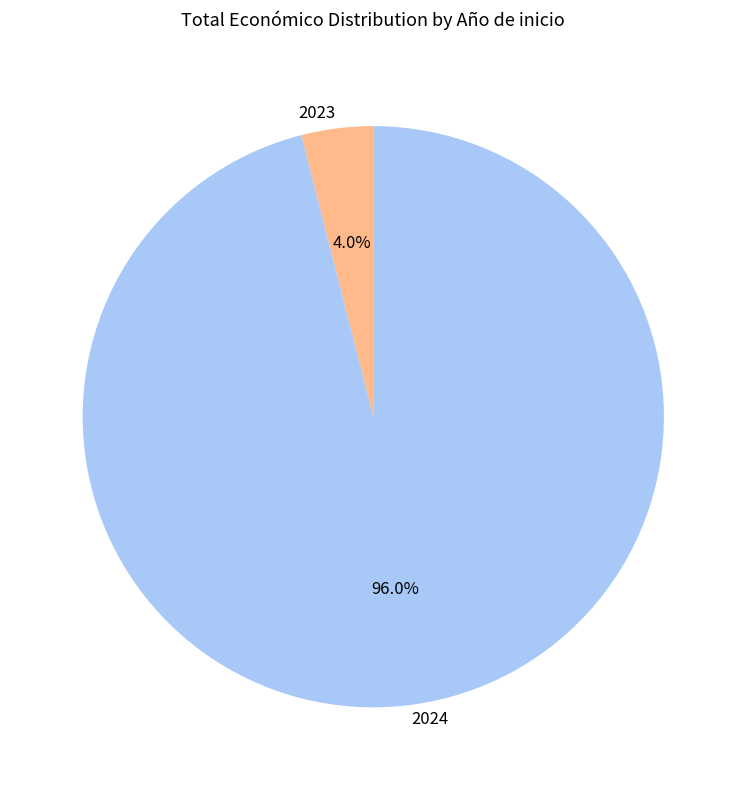

Which has a higher value, 2023 or 2024?

2024